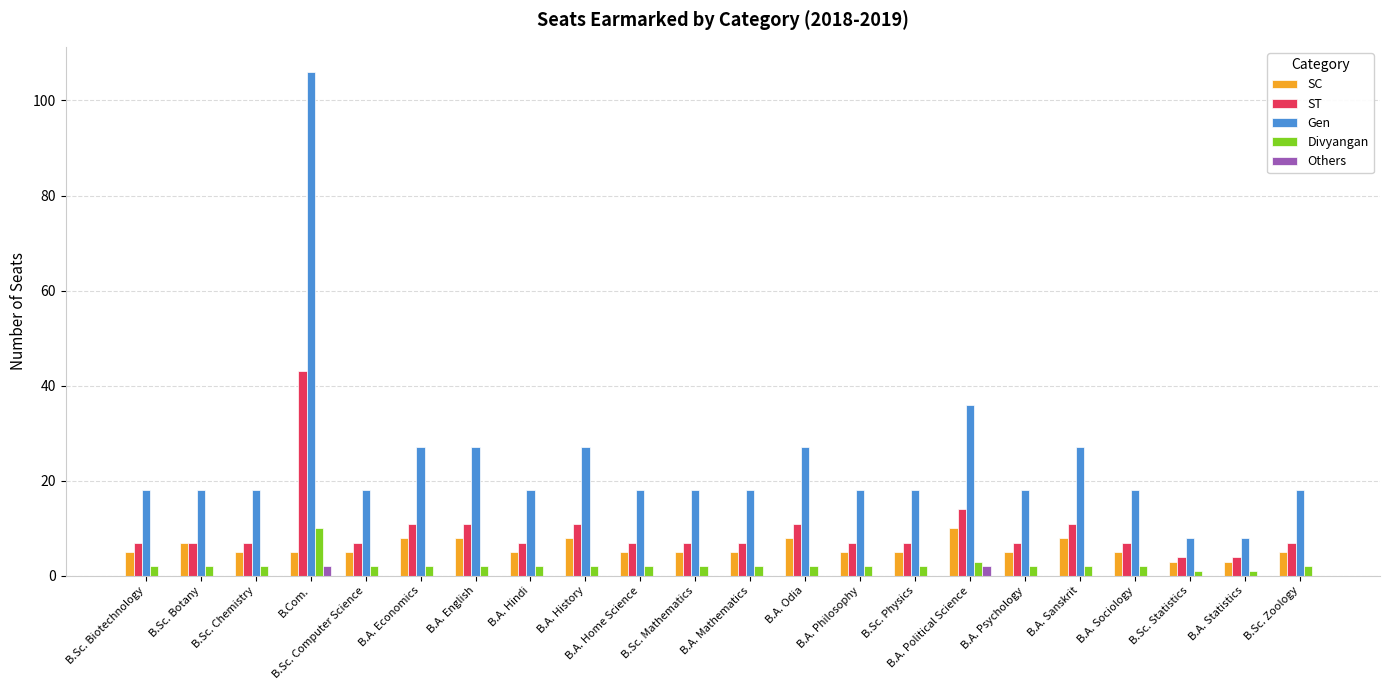

Reading left to right, what are all the values shown in this chart?

SC: B.Sc. Biotechnology=5	B.Sc. Botany=7	B.Sc. Chemistry=5	B.Com.=5	B.Sc. Computer Science=5	B.A. Economics=8	B.A. English=8	B.A. Hindi=5	B.A. History=8	B.A. Home Science=5	B.Sc. Mathematics=5	B.A. Mathematics=5	B.A. Odia=8	B.A. Philosophy=5	B.Sc. Physics=5	B.A. Political Science=10	B.A. Psychology=5	B.A. Sanskrit=8	B.A. Sociology=5	B.Sc. Statistics=3	B.A. Statistics=3	B.Sc. Zoology=5
ST: B.Sc. Biotechnology=7	B.Sc. Botany=7	B.Sc. Chemistry=7	B.Com.=43	B.Sc. Computer Science=7	B.A. Economics=11	B.A. English=11	B.A. Hindi=7	B.A. History=11	B.A. Home Science=7	B.Sc. Mathematics=7	B.A. Mathematics=7	B.A. Odia=11	B.A. Philosophy=7	B.Sc. Physics=7	B.A. Political Science=14	B.A. Psychology=7	B.A. Sanskrit=11	B.A. Sociology=7	B.Sc. Statistics=4	B.A. Statistics=4	B.Sc. Zoology=7
Gen: B.Sc. Biotechnology=18	B.Sc. Botany=18	B.Sc. Chemistry=18	B.Com.=106	B.Sc. Computer Science=18	B.A. Economics=27	B.A. English=27	B.A. Hindi=18	B.A. History=27	B.A. Home Science=18	B.Sc. Mathematics=18	B.A. Mathematics=18	B.A. Odia=27	B.A. Philosophy=18	B.Sc. Physics=18	B.A. Political Science=36	B.A. Psychology=18	B.A. Sanskrit=27	B.A. Sociology=18	B.Sc. Statistics=8	B.A. Statistics=8	B.Sc. Zoology=18
Divyangan: B.Sc. Biotechnology=2	B.Sc. Botany=2	B.Sc. Chemistry=2	B.Com.=10	B.Sc. Computer Science=2	B.A. Economics=2	B.A. English=2	B.A. Hindi=2	B.A. History=2	B.A. Home Science=2	B.Sc. Mathematics=2	B.A. Mathematics=2	B.A. Odia=2	B.A. Philosophy=2	B.Sc. Physics=2	B.A. Political Science=3	B.A. Psychology=2	B.A. Sanskrit=2	B.A. Sociology=2	B.Sc. Statistics=1	B.A. Statistics=1	B.Sc. Zoology=2
Others: B.Sc. Biotechnology=0	B.Sc. Botany=0	B.Sc. Chemistry=0	B.Com.=2	B.Sc. Computer Science=0	B.A. Economics=0	B.A. English=0	B.A. Hindi=0	B.A. History=0	B.A. Home Science=0	B.Sc. Mathematics=0	B.A. Mathematics=0	B.A. Odia=0	B.A. Philosophy=0	B.Sc. Physics=0	B.A. Political Science=2	B.A. Psychology=0	B.A. Sanskrit=0	B.A. Sociology=0	B.Sc. Statistics=0	B.A. Statistics=0	B.Sc. Zoology=0